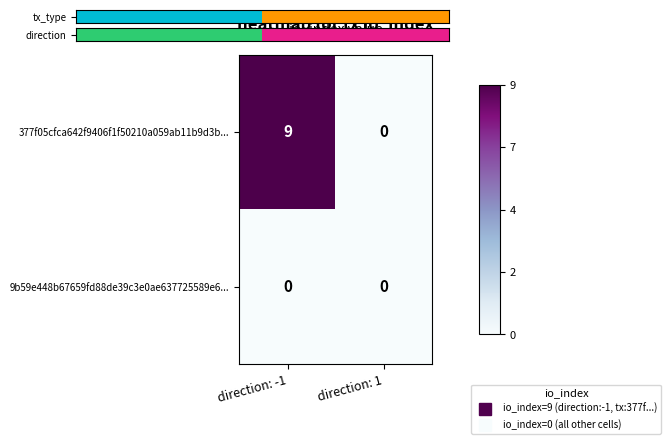

What is the sum of the 377f05cfca642f9406f1f50210a059ab11b9d3b... values at direction: -1 and direction: 1?

9